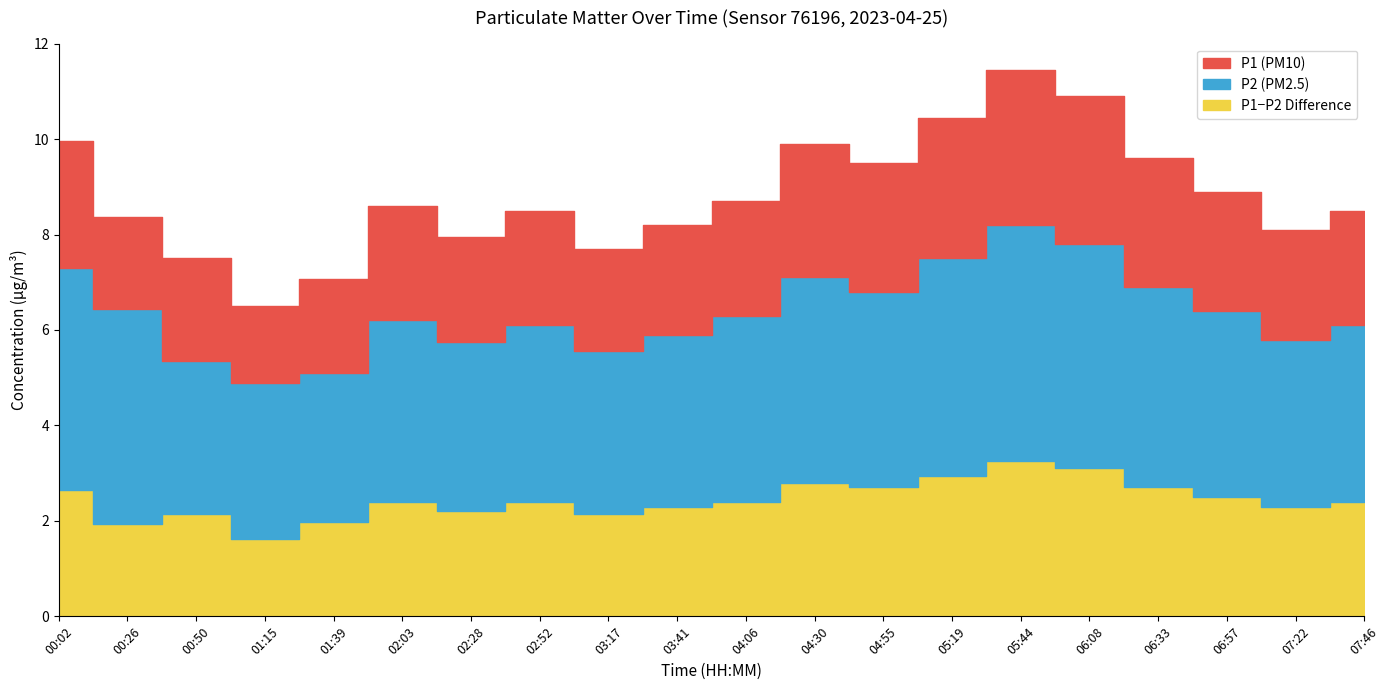

True or false: Diff and P1 cross at least once.

False